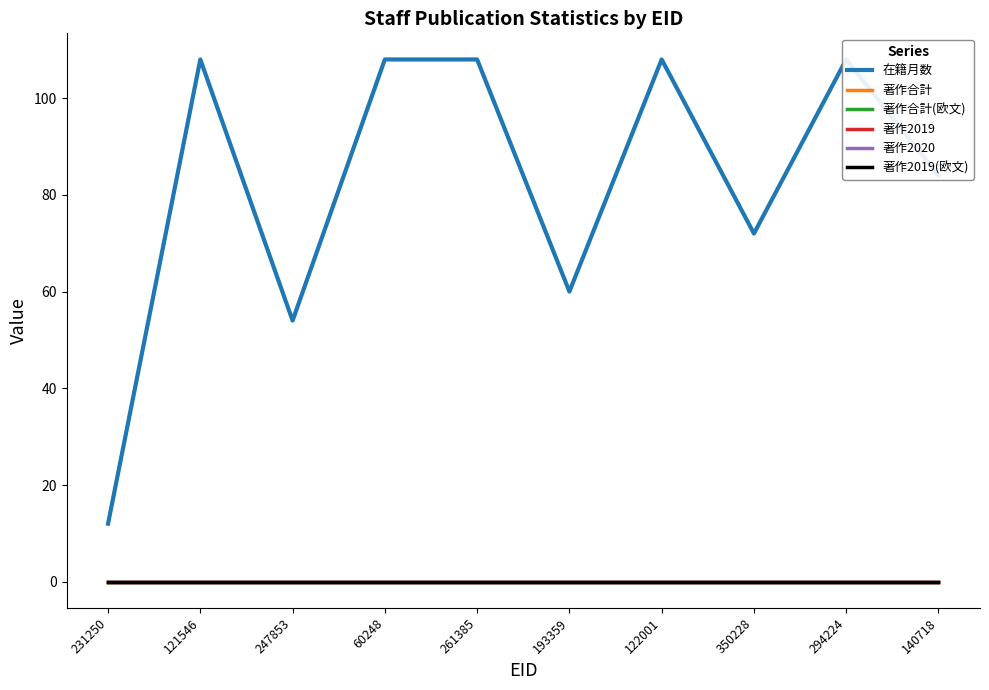

At which label does 在籍月数 reach its peak?

121546